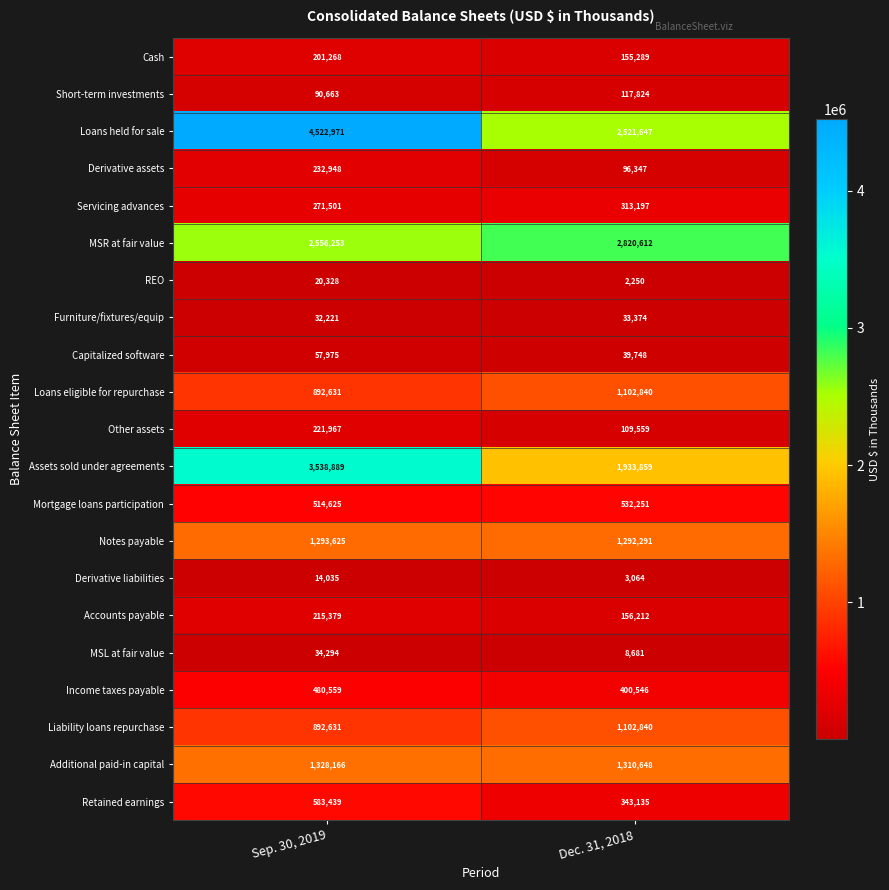

The Derivative liabilities series shows 4655 at Dec. 31, 2018. True or false?

False